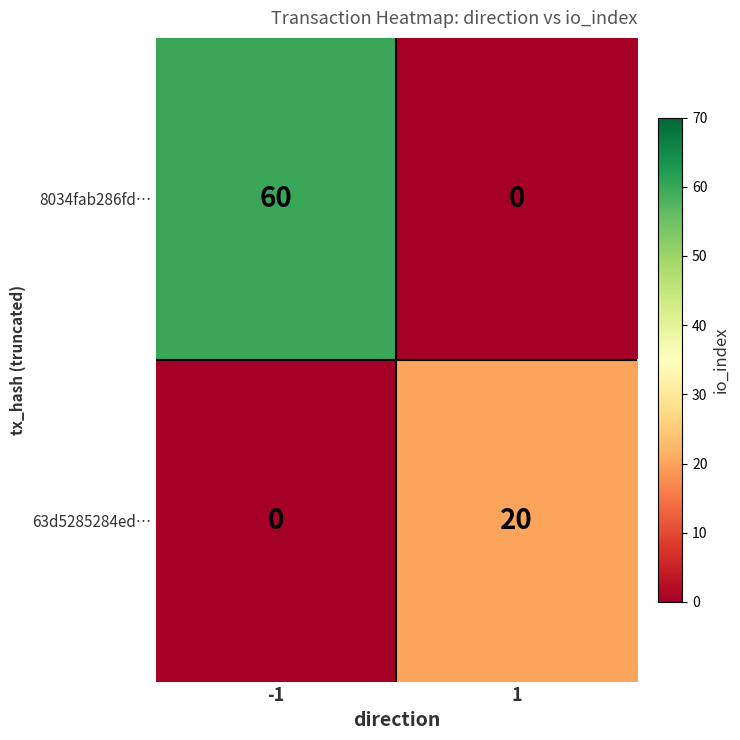

The value of 63d5285284ed… at 1 is 20. True or false?

True